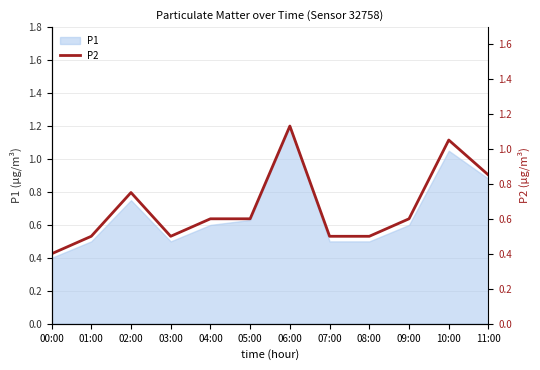

Rank the categories by value from lowest to highest.

00:00, 01:00, 03:00, 07:00, 08:00, 04:00, 05:00, 09:00, 02:00, 11:00, 10:00, 06:00